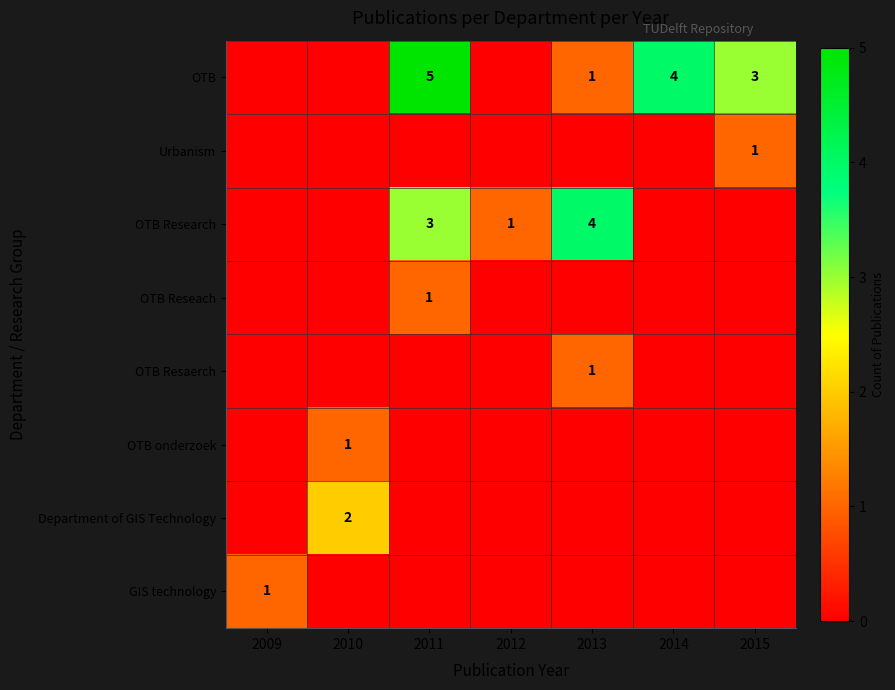

True or false: OTB Reseach has a value of 0 at 2011.

False